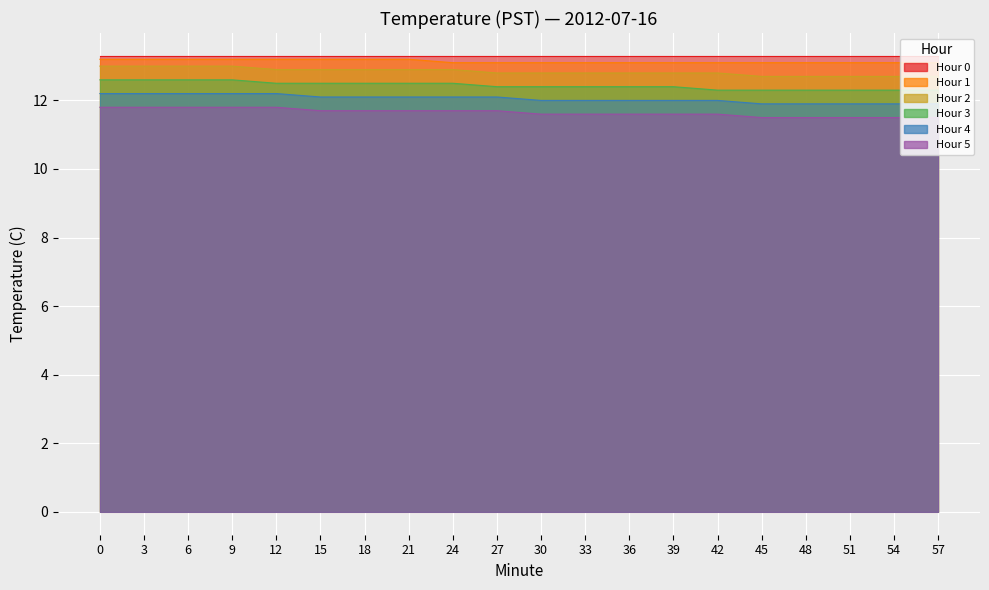

Is the value of Hour 2 at 15 greater than the value of Hour 1 at 33?

No